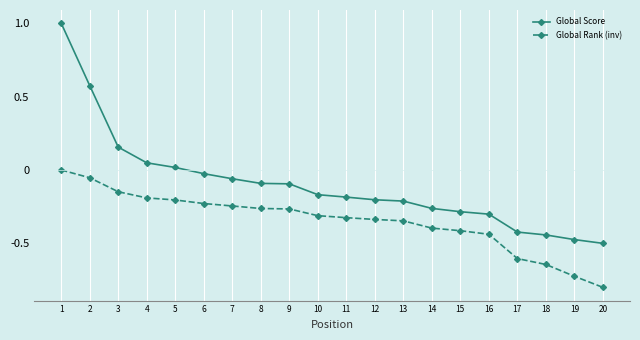

True or false: Global Rank (inv) has a value of -0.4 at 16.

True